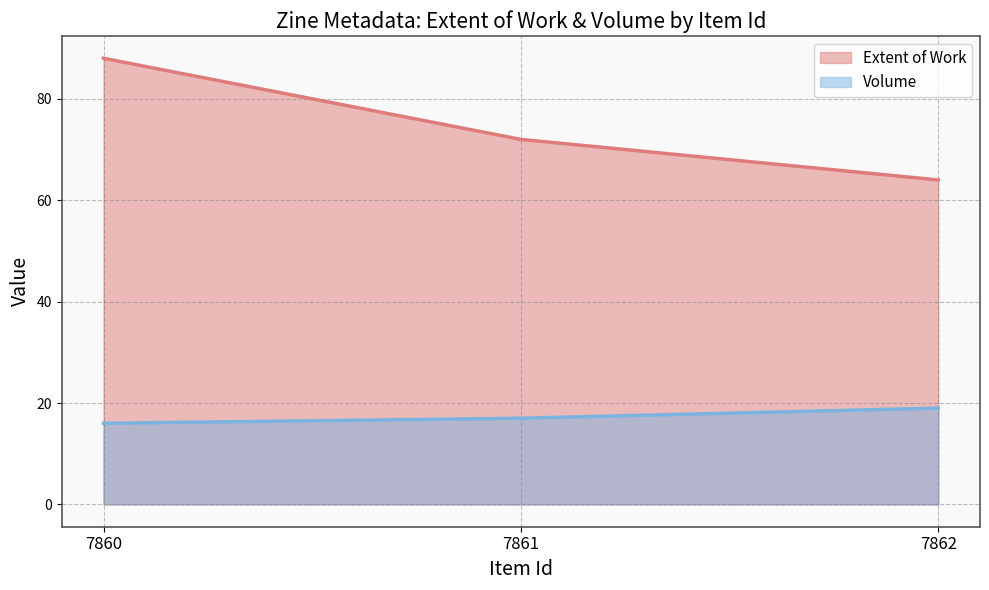

How many distinct data groups are displayed?

2